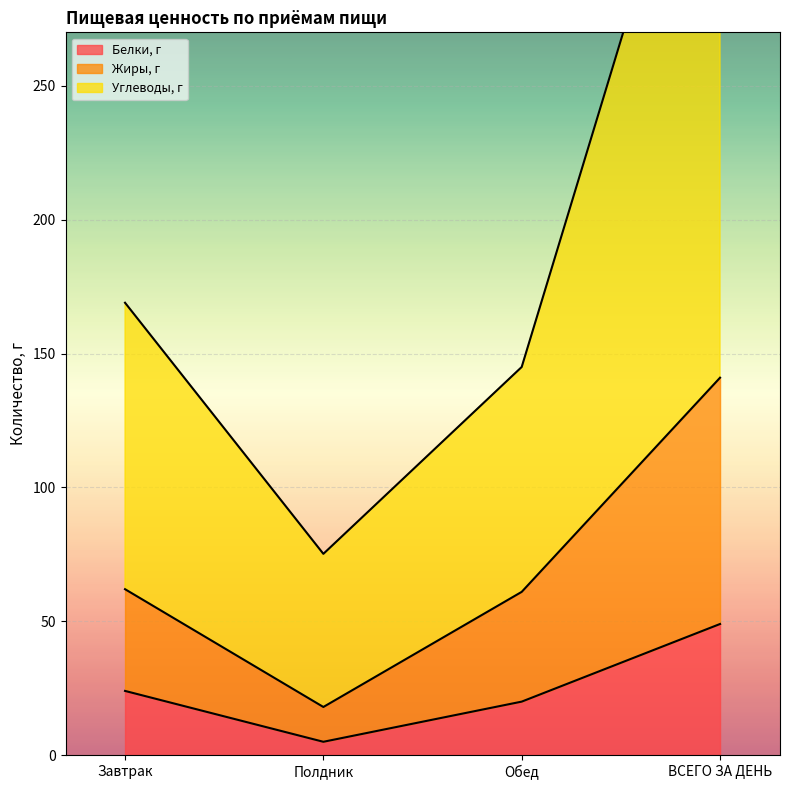

Read the Белки, г value at ВСЕГО ЗА ДЕНЬ.

49